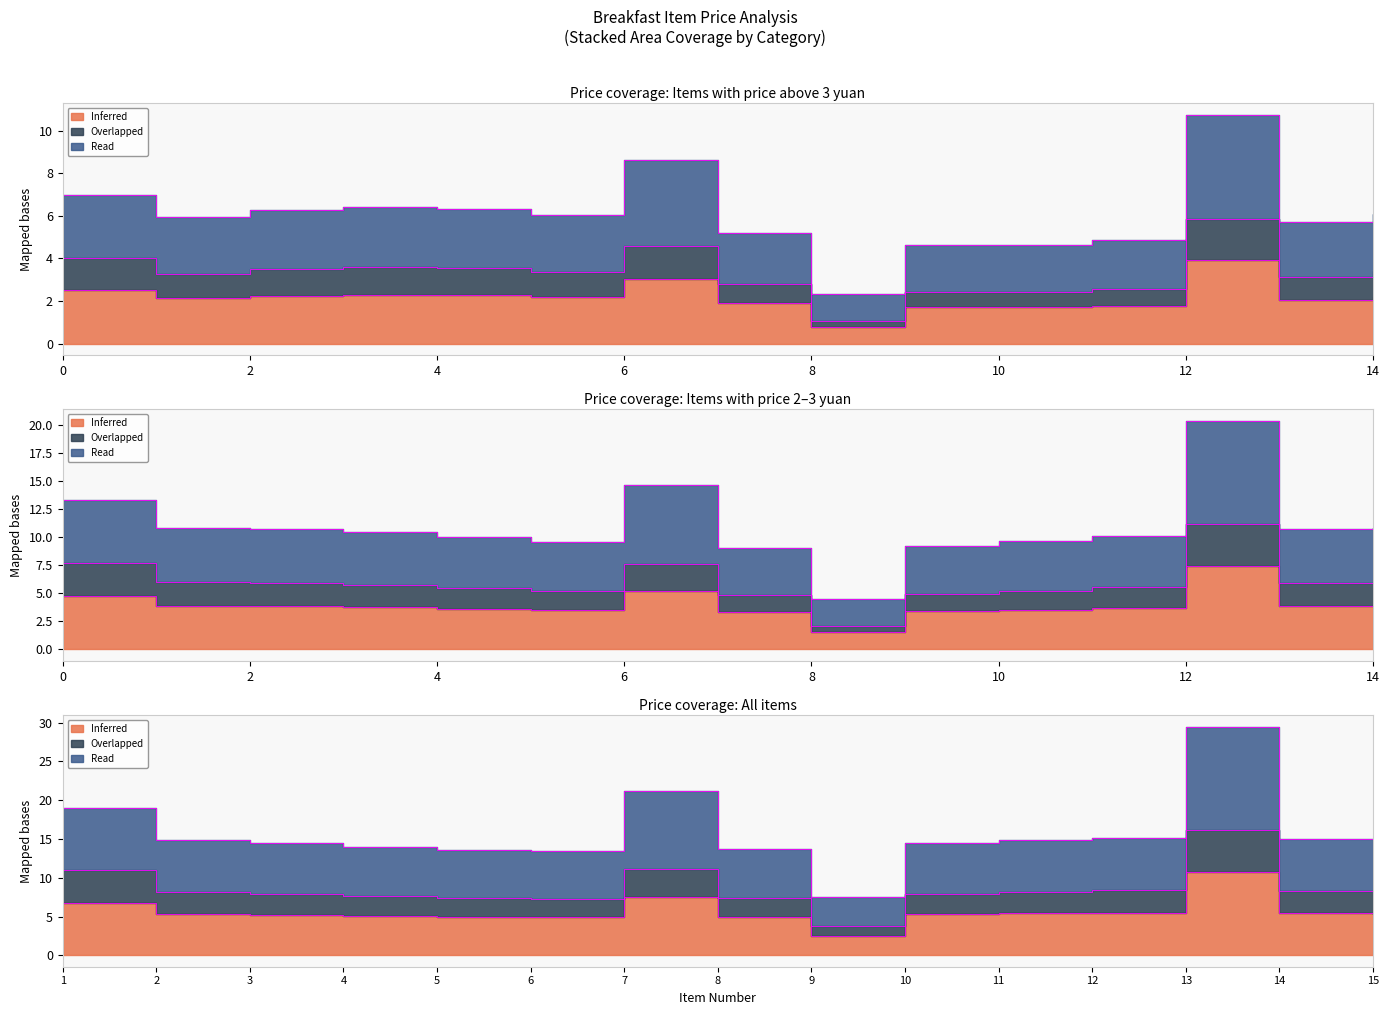

Which has a higher value, 4 or 8?

4